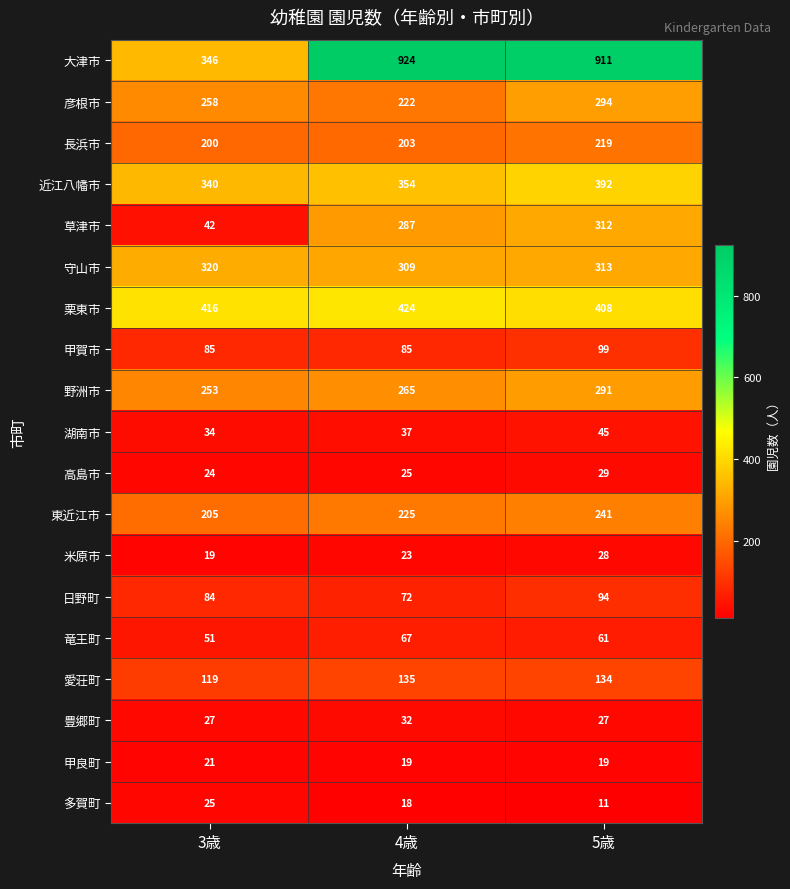

What value does the 近江八幡市 series have at 4歳?

354